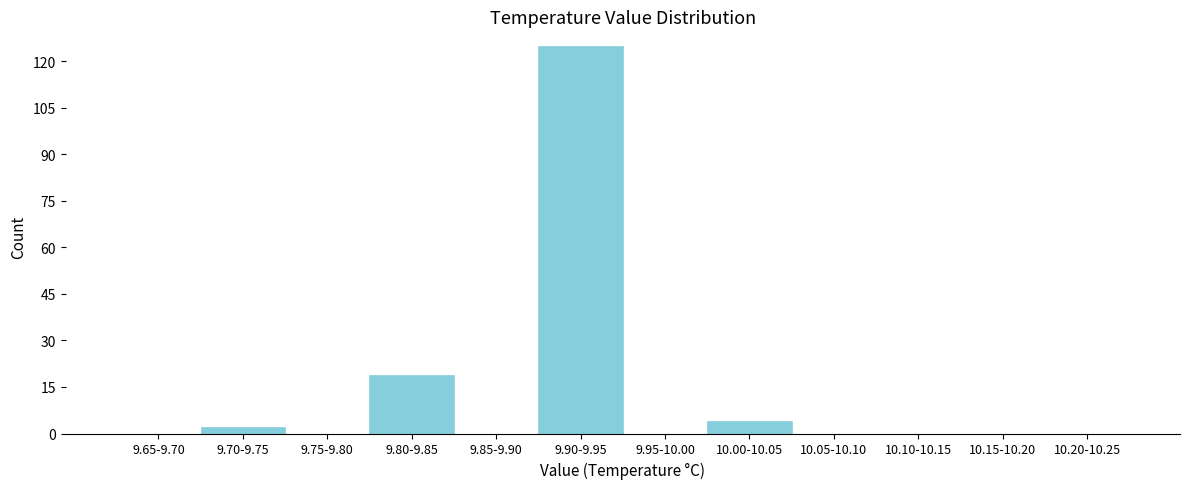

Reading left to right, list all the values displayed in this chart.

9.65-9.70=0	9.70-9.75=2	9.75-9.80=0	9.80-9.85=19	9.85-9.90=0	9.90-9.95=125	9.95-10.00=0	10.00-10.05=4	10.05-10.10=0	10.10-10.15=0	10.15-10.20=0	10.20-10.25=0